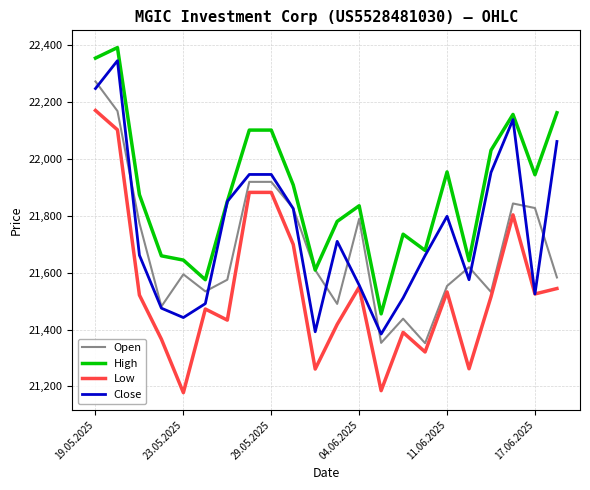

What is the lowest value of the Close series?

21384